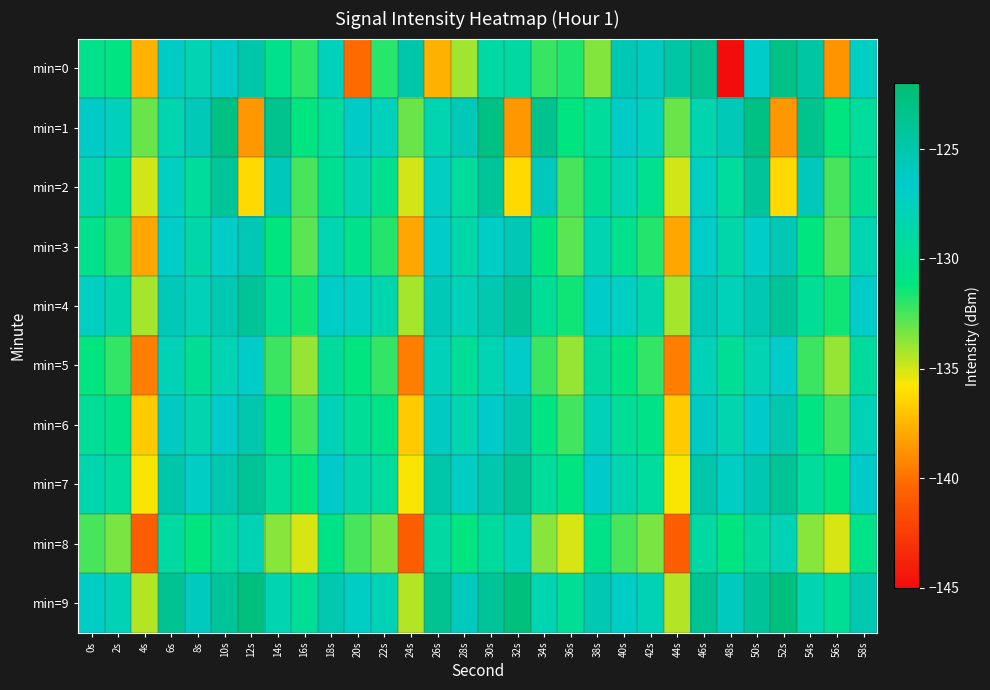

At which category is the sum across all series the highest?

10s